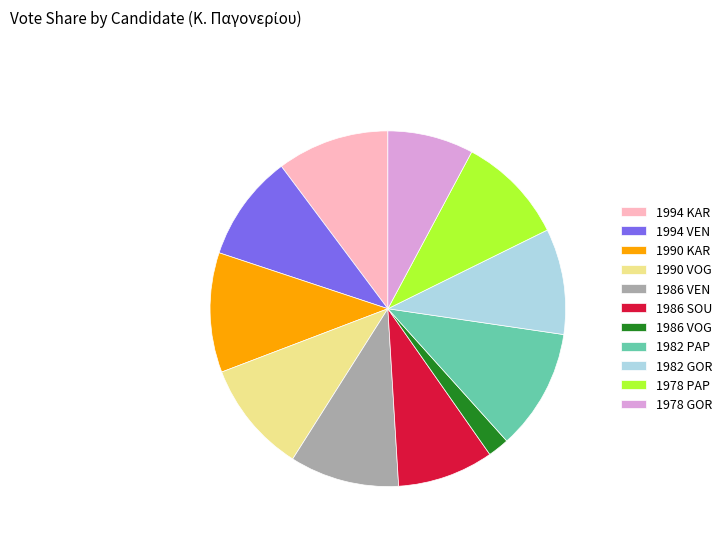

Count the number of slices in the pie.

11